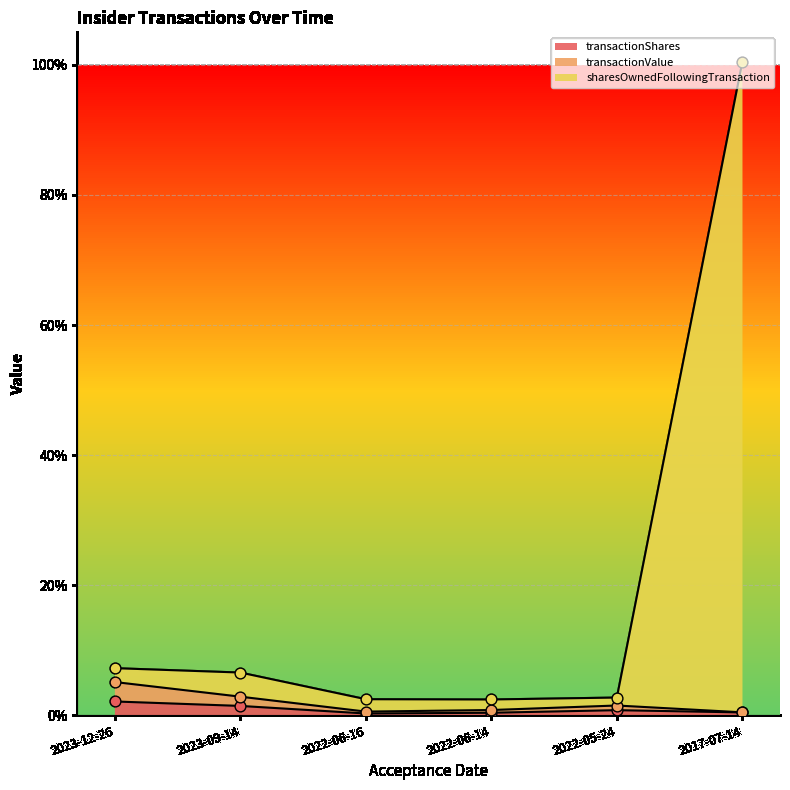

Which series reaches the maximum Y coordinate?

sharesOwnedFollowingTransaction